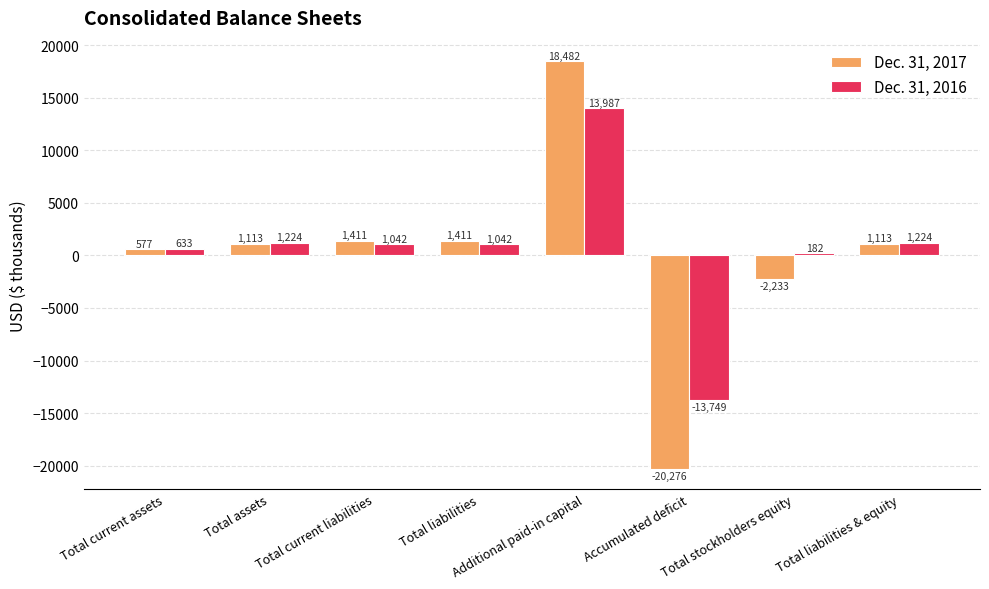

At which category is the sum across all series the highest?

Additional paid-in capital